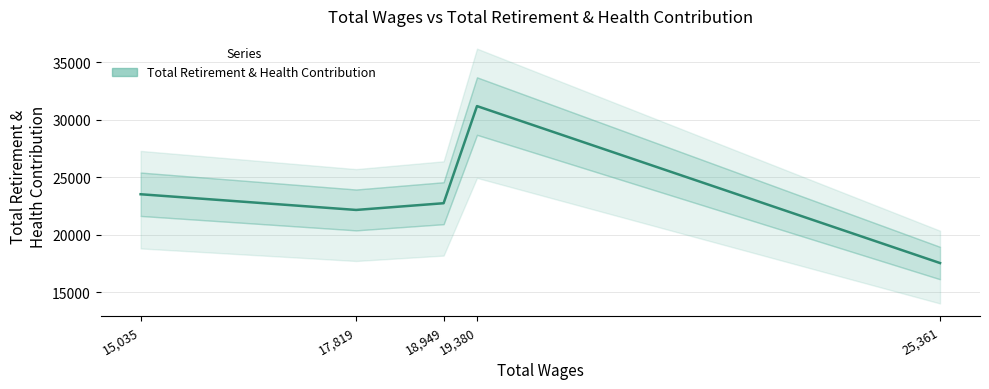

List the labels in order of value, largest first.

19380.0, 15035.0, 18949.0, 17819.0, 25361.0